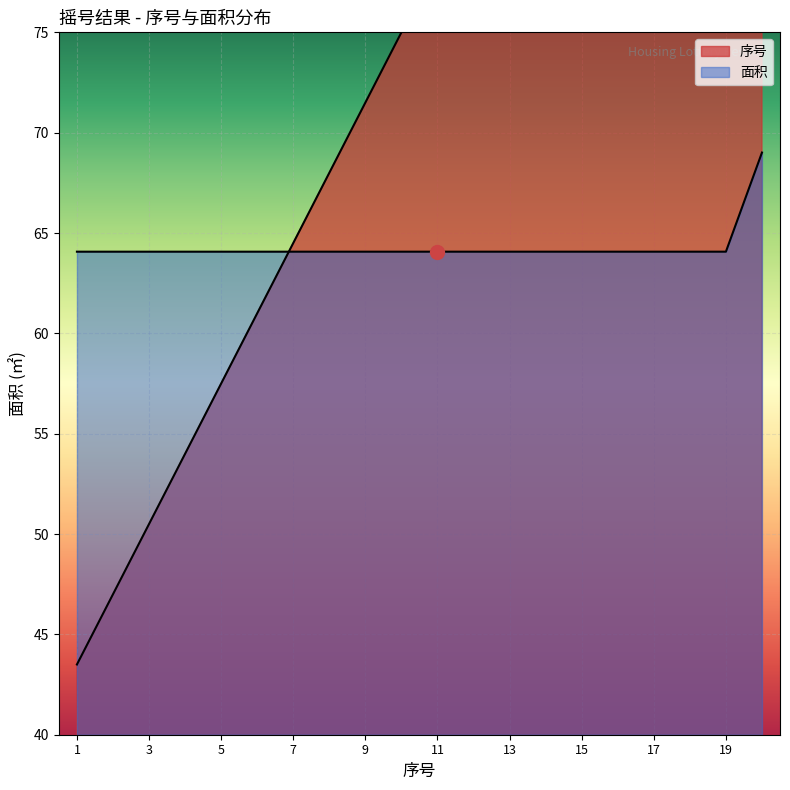

Rank the categories by 面积 value from lowest to highest.

1, 2, 3, 4, 5, 6, 7, 8, 9, 10, 11, 12, 13, 14, 15, 16, 17, 18, 19, 20